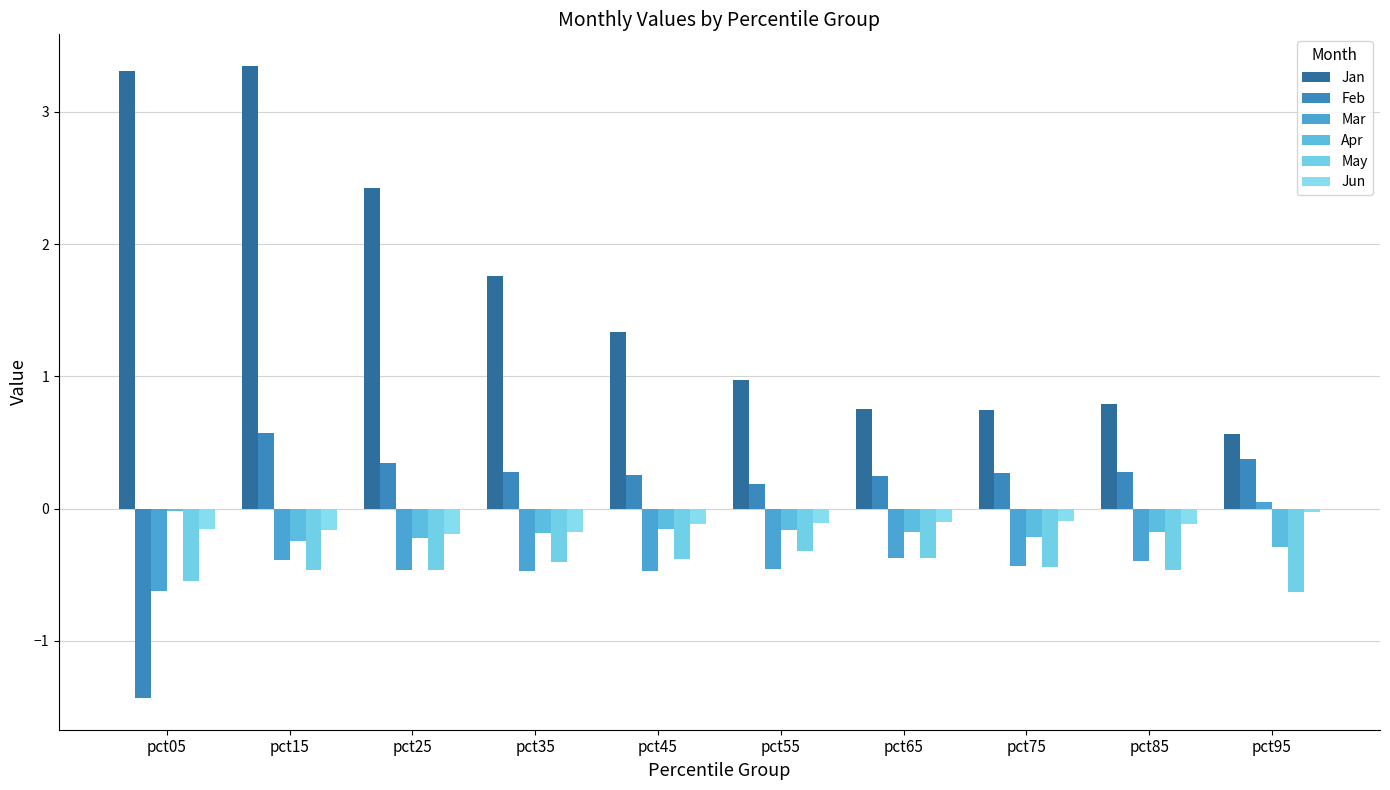

At pct65, list the series in order from largest to smallest.

Jan, Feb, Jun, Apr, Mar, May